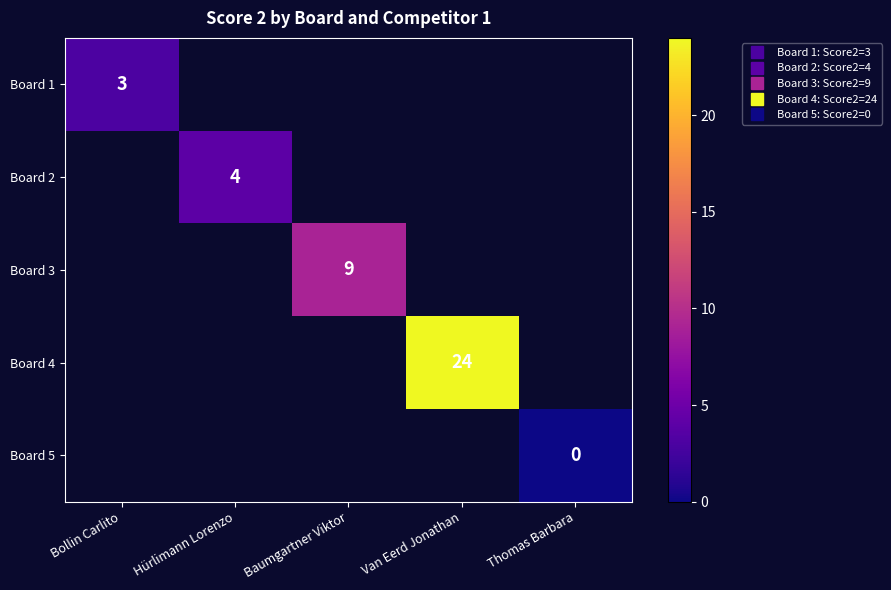

The value of Board 3 at Baumgartner Viktor is 2.6. True or false?

False